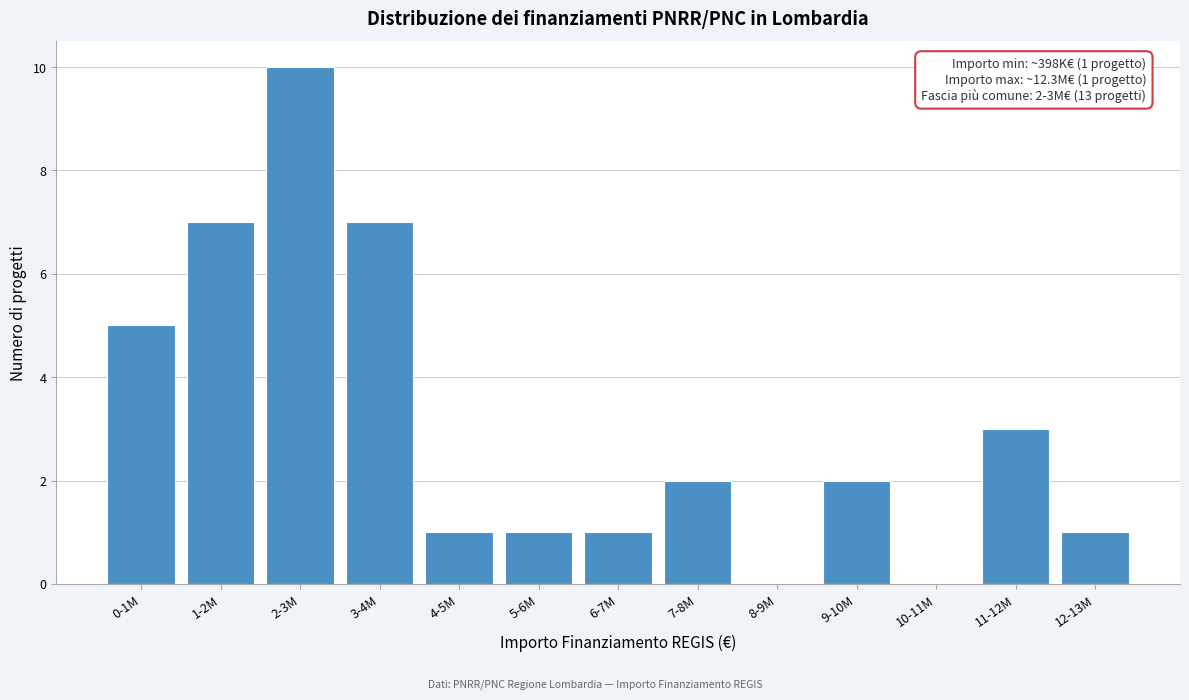

Reading right to left, list all the values displayed in this chart.

12-13M=1	11-12M=3	10-11M=0	9-10M=2	8-9M=0	7-8M=2	6-7M=1	5-6M=1	4-5M=1	3-4M=7	2-3M=10	1-2M=7	0-1M=5